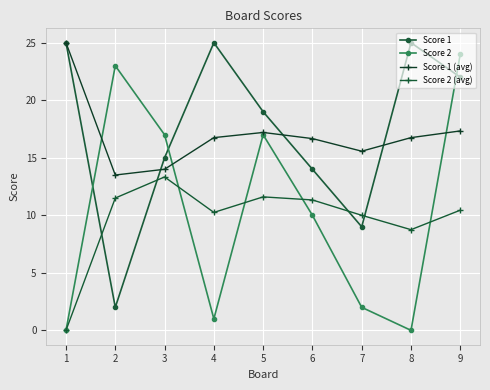

Count the number of categories in the chart.

9